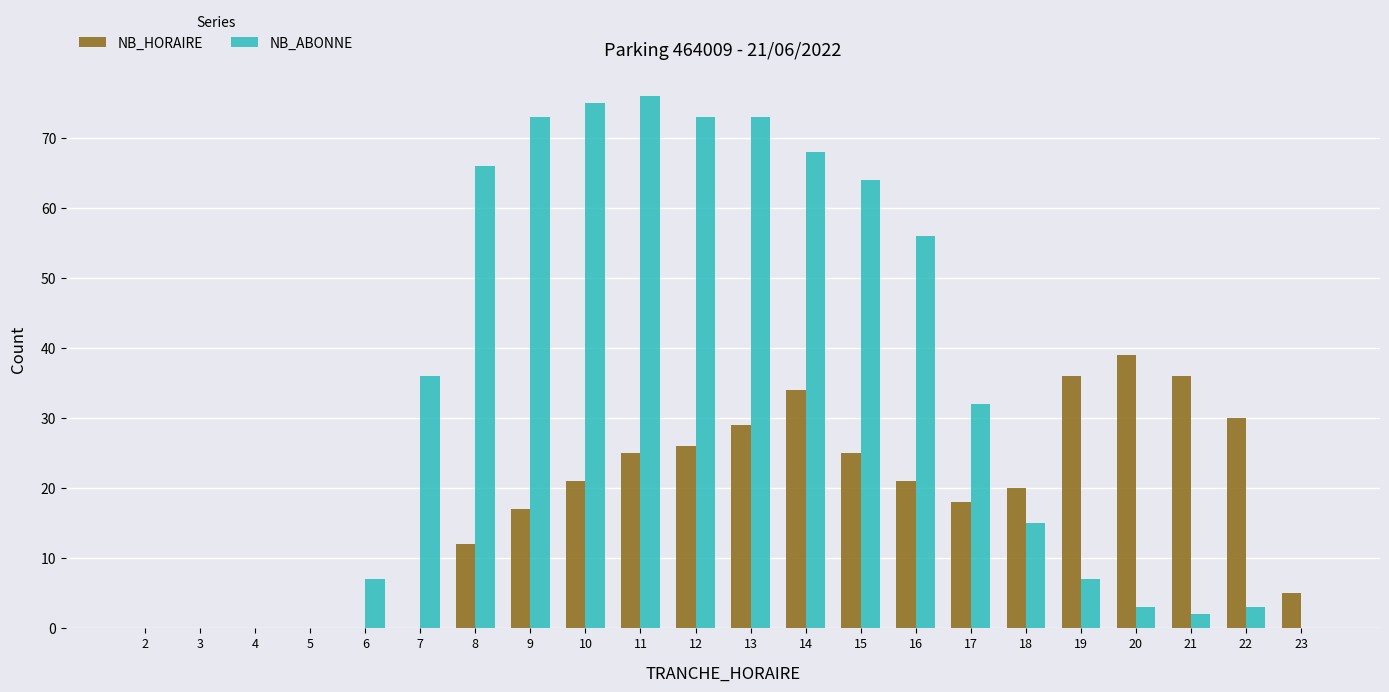

What is the sum of all NB_HORAIRE values?

394